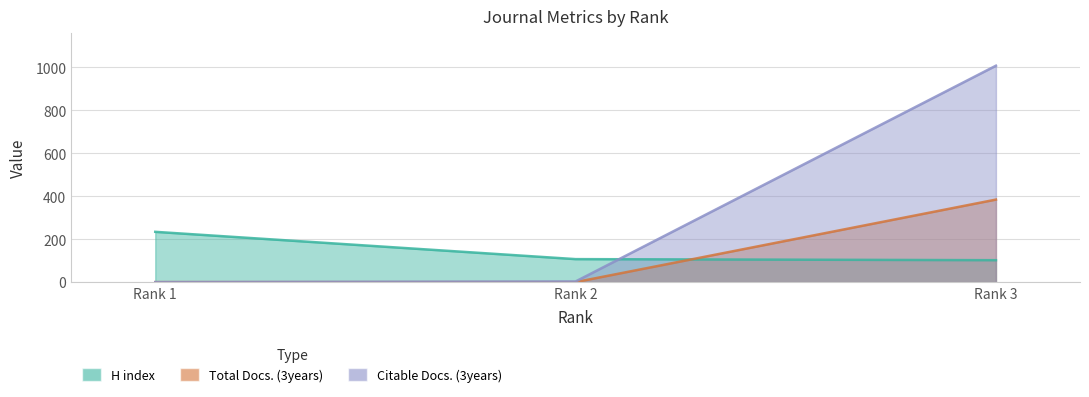

What is the maximum value shown in the chart?

1007